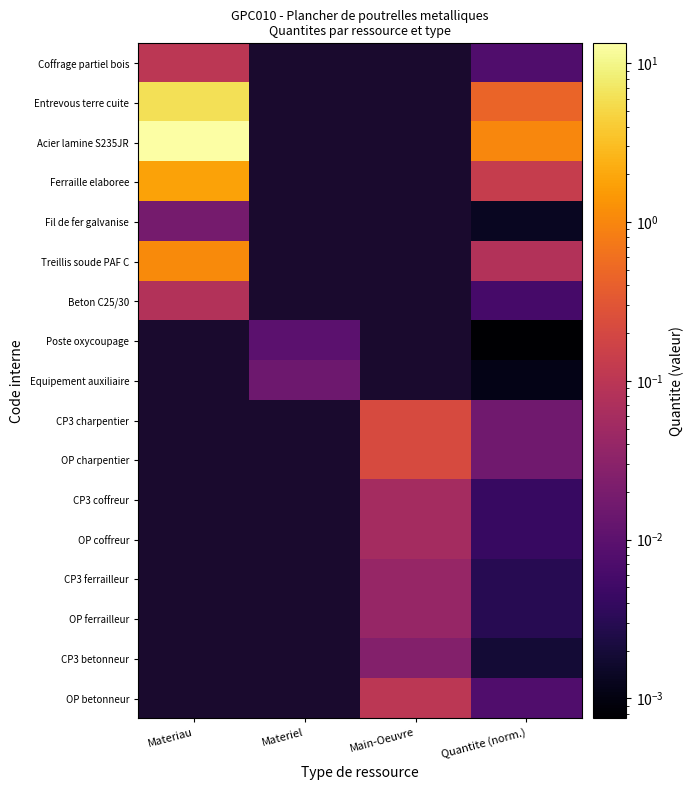

Count the number of data series in this chart.

17